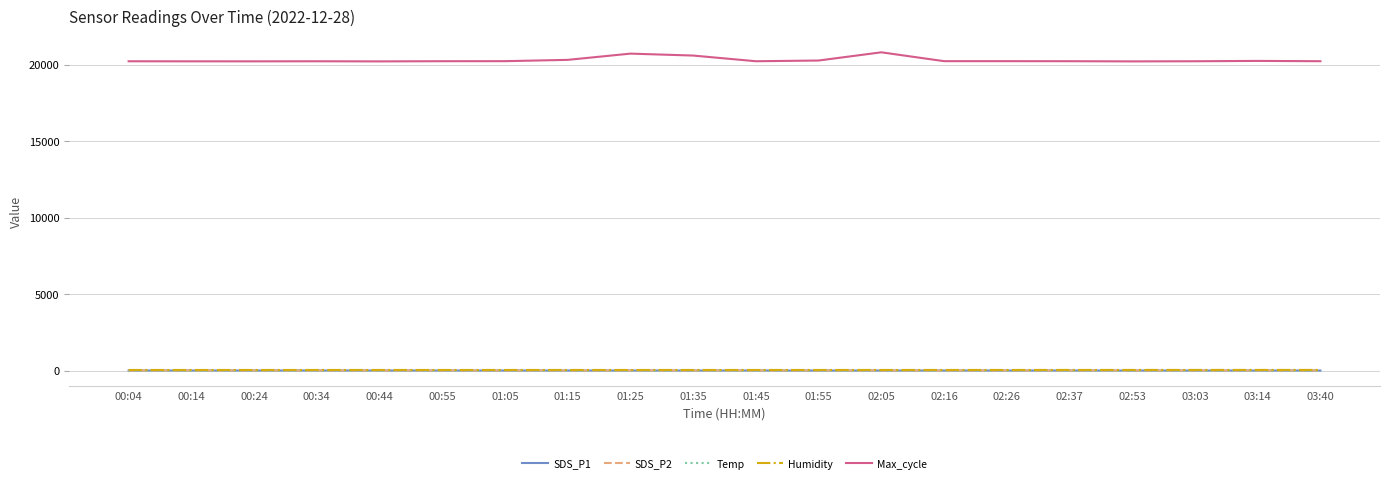

What is the maximum value shown in the chart?

20812.0